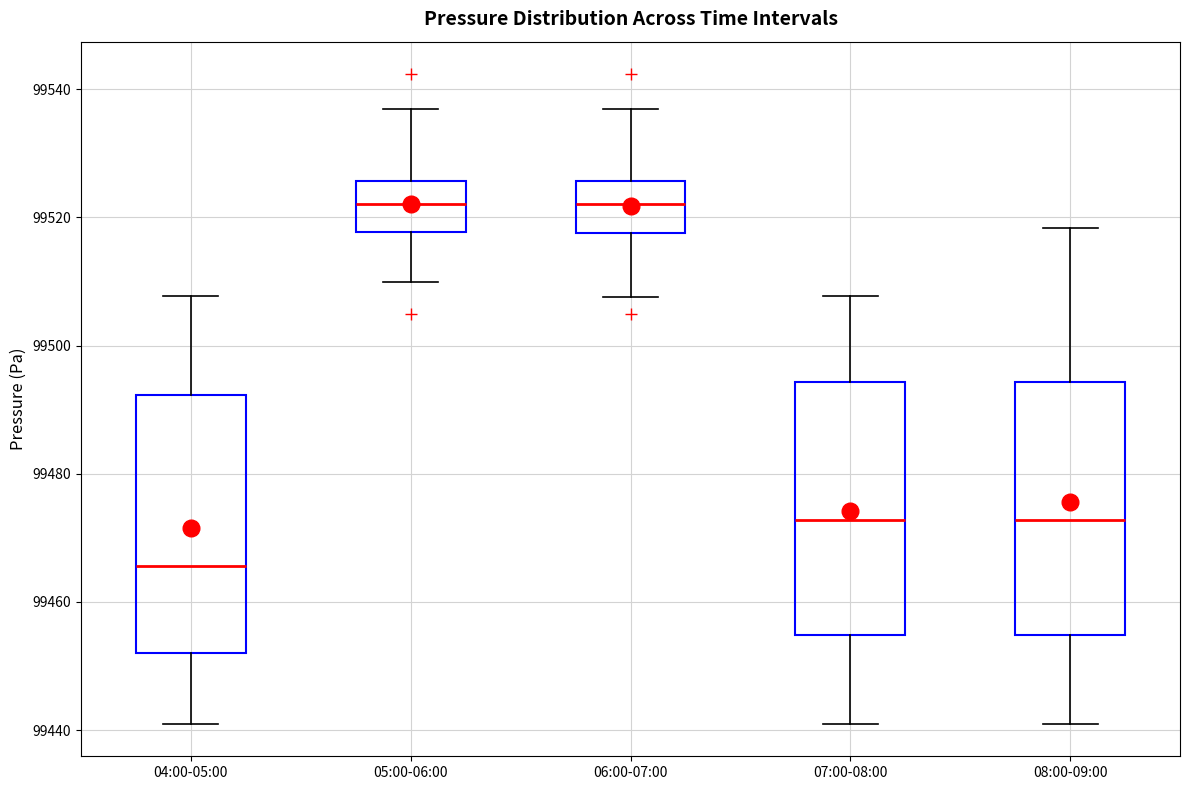

Reading left to right, transcribe this box plot: for each box, give where its median line is, the range the box spans, and where its two whiskers end, as read against the y-axis. The values are not printed on the chart, so give them approximately, as read against the axis.

04:00-05:00: median 99466, box 99452 to 99492, whiskers 99442 to 99508
05:00-06:00: median 99522, box 99518 to 99526, whiskers 99510 to 99536
06:00-07:00: median 99522, box 99518 to 99526, whiskers 99508 to 99536
07:00-08:00: median 99472, box 99454 to 99494, whiskers 99442 to 99508
08:00-09:00: median 99472, box 99454 to 99494, whiskers 99442 to 99518